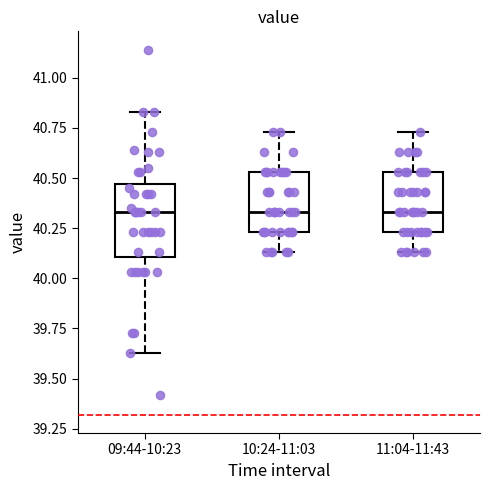

Where is the upper edge of the box for 10:24-11:03 on the y-axis? The values are not printed on the chart, so give them approximately, as read against the axis.

40.55